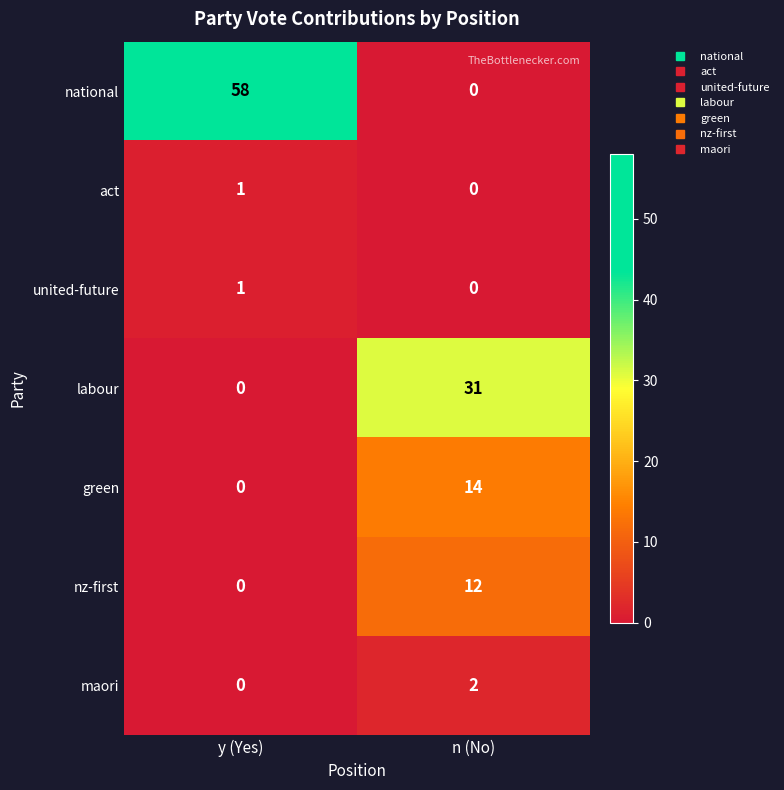

At how many categories does at least one series exceed 57?

1